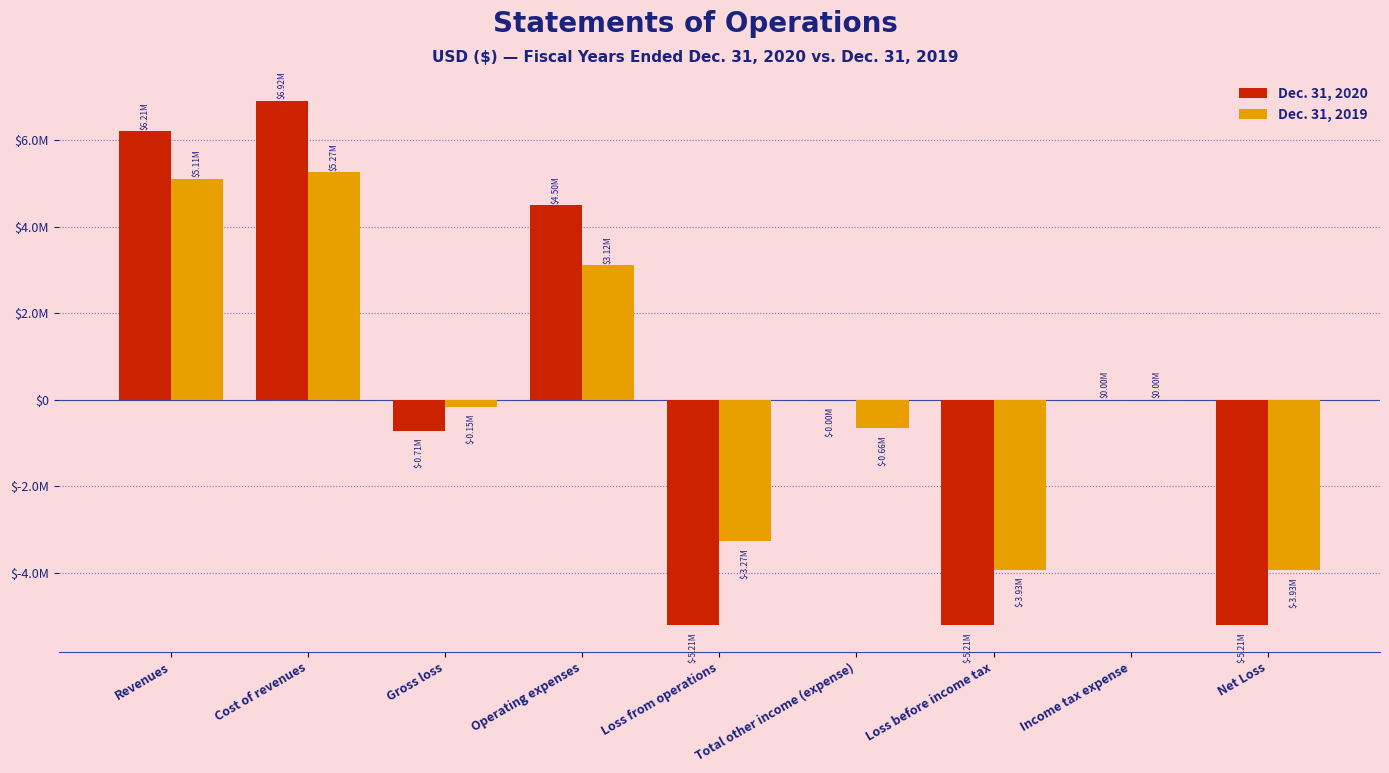

What are all the series names shown in the legend?

Dec. 31, 2020, Dec. 31, 2019